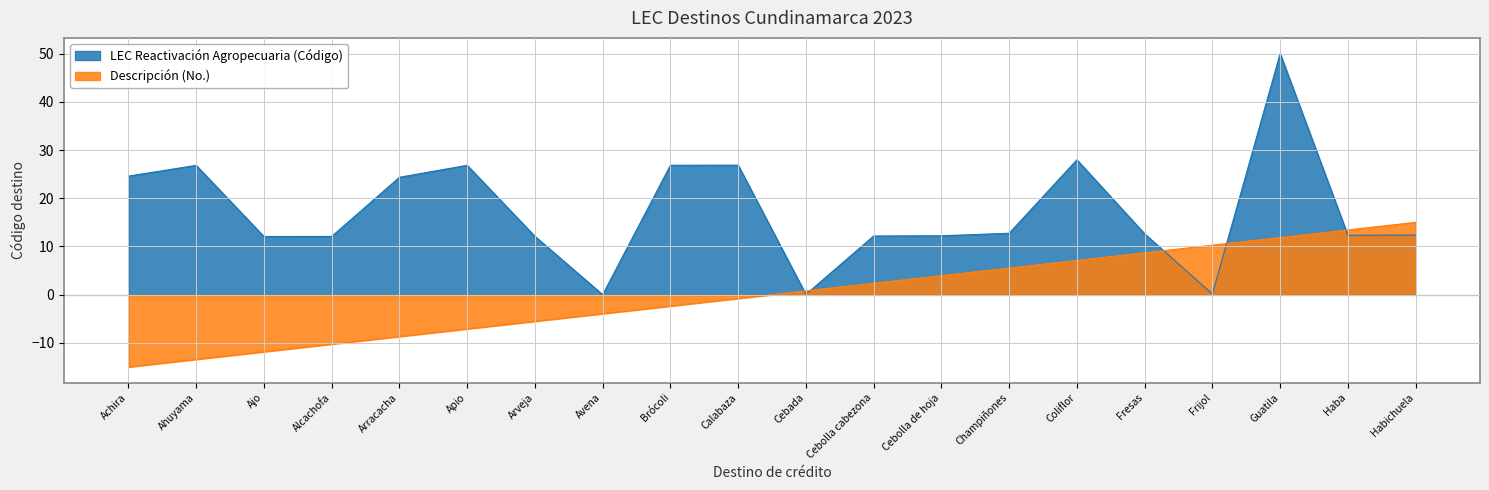

The Descripción (No.) series shows 17.3 at Frijol. True or false?

False